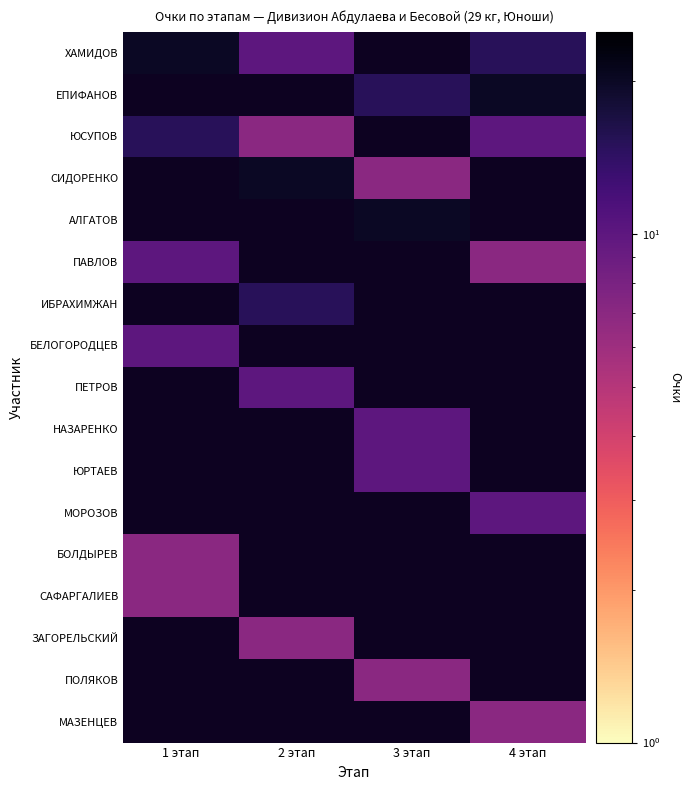

What is the difference between the highest and lowest values at 2 этап?

13.0